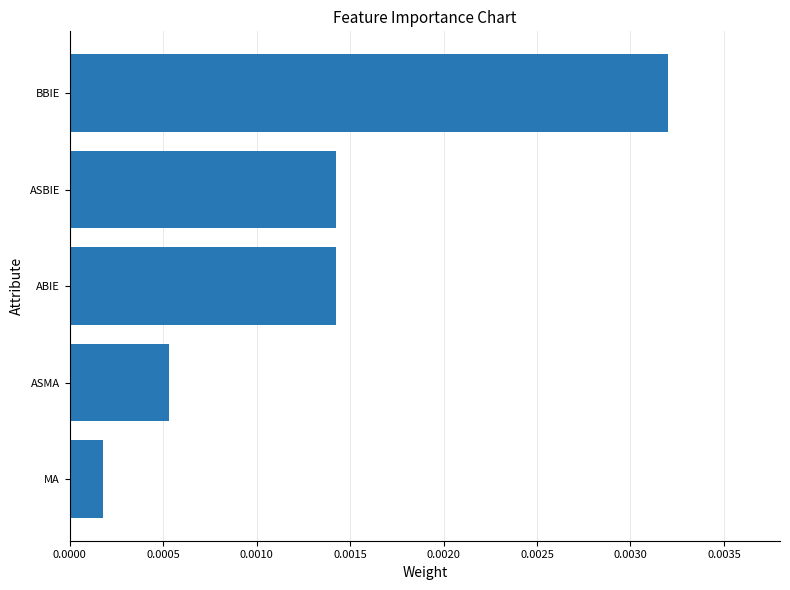

Which label corresponds to the smallest value in the chart?

MA